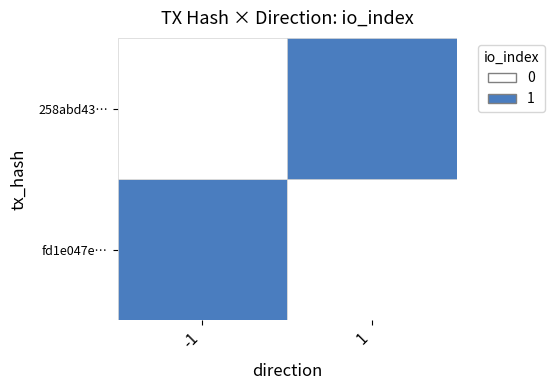

How many distinct data groups are displayed?

2